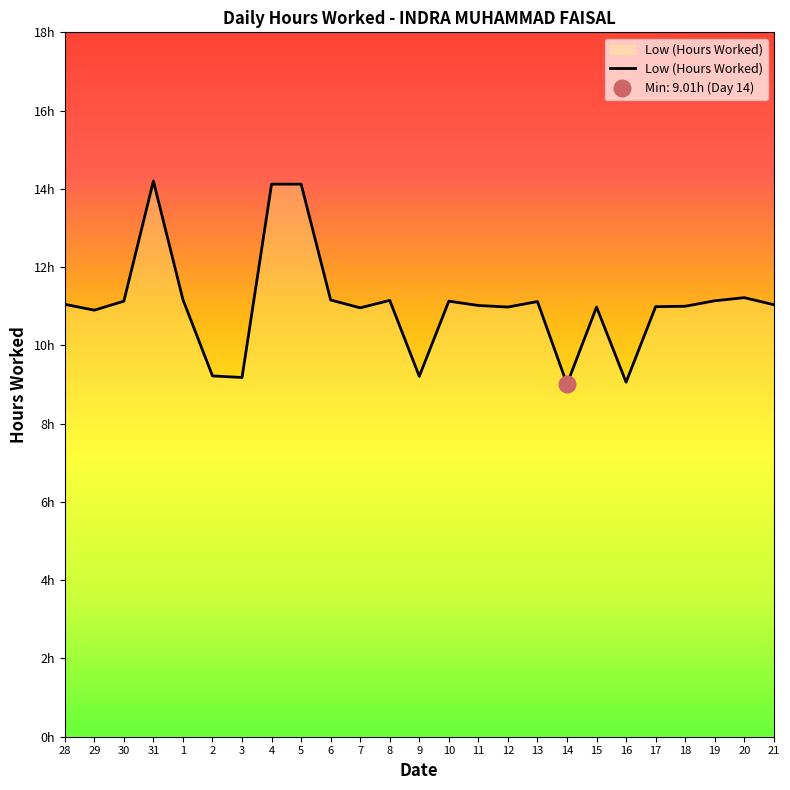

True or false: the data shows 5.4 at 30.

False